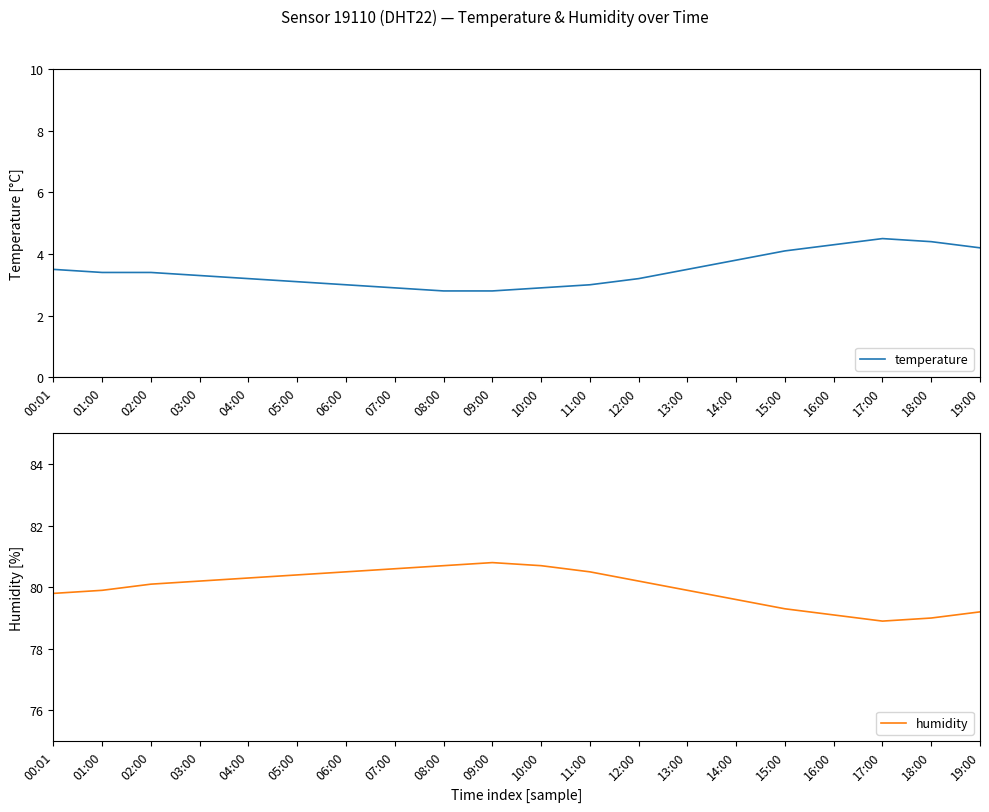

At which category does humidity reach its first local peak?

09:00